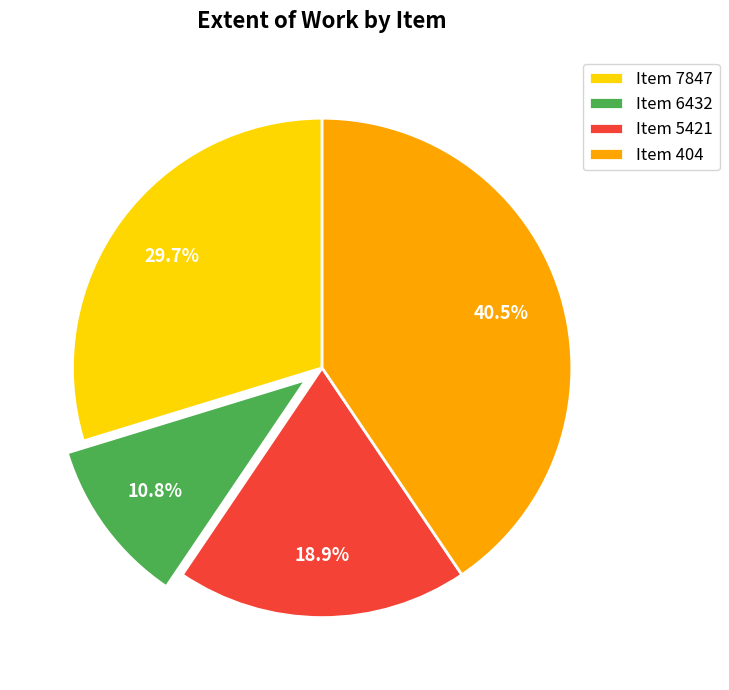

How much of the chart is everything except Item 7847?

70.3%